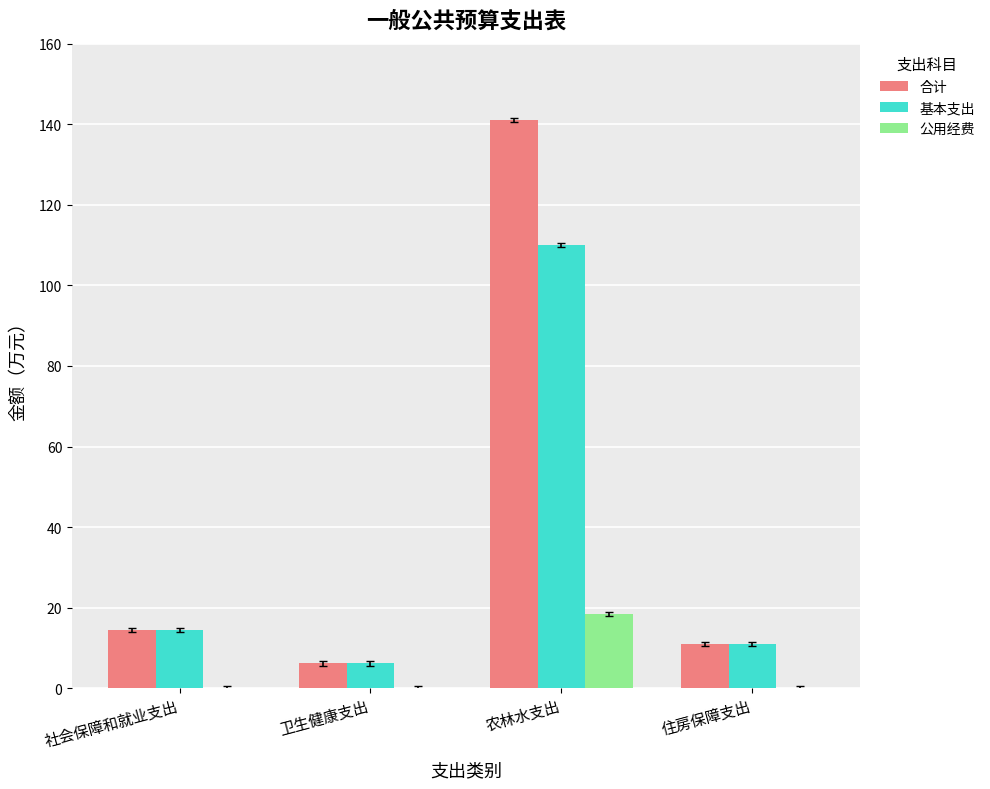

Which category has the highest value across all series?

农林水支出